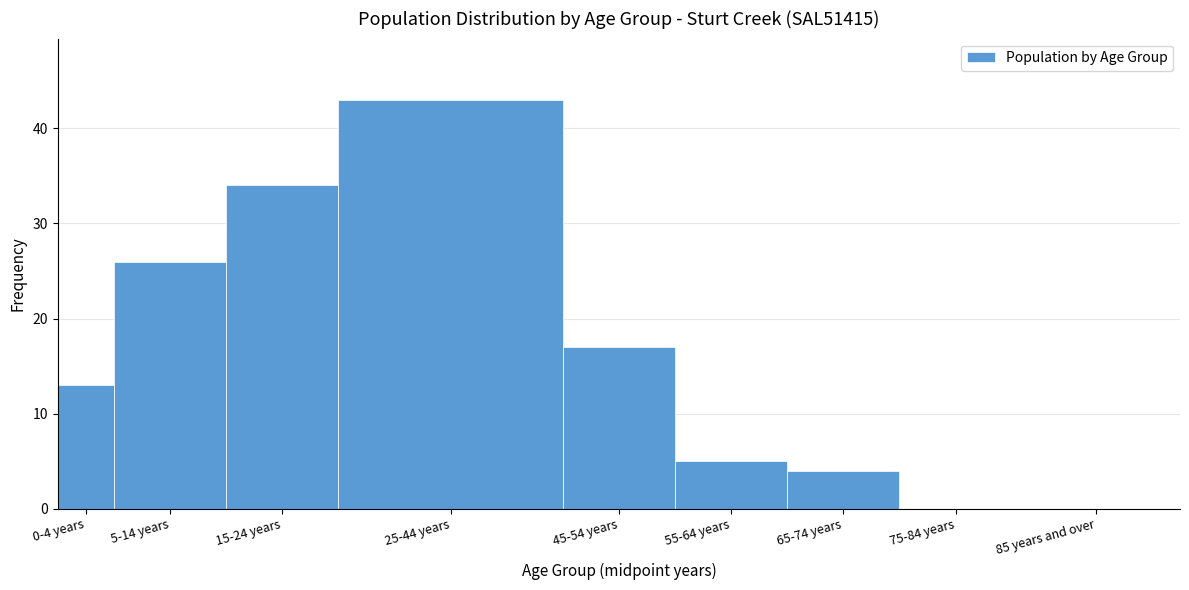

Reading left to right, extract all data points from this chart.

0-4 years=13	5-14 years=26	15-24 years=34	25-44 years=43	45-54 years=17	55-64 years=5	65-74 years=4	75-84 years=0	85 years and over=0